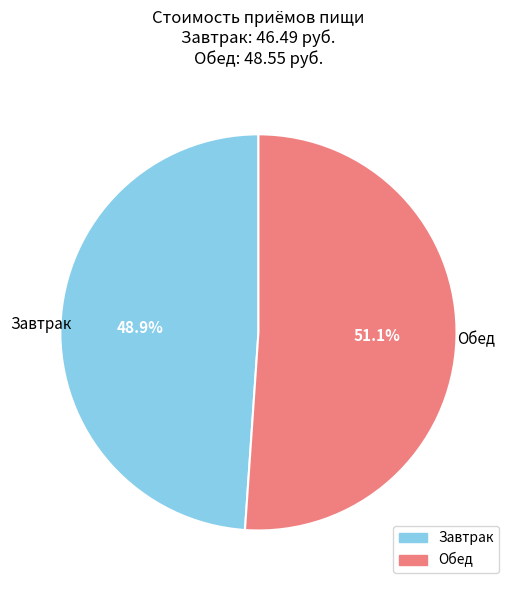

How many segments does this pie chart have?

2